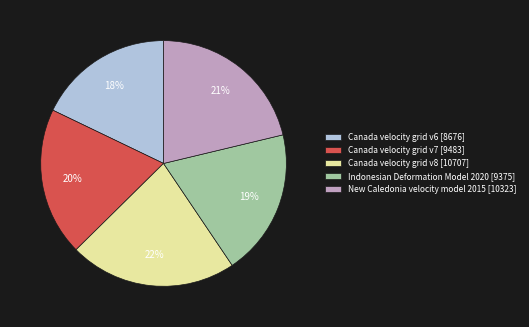

How many slices are in this pie chart?

5